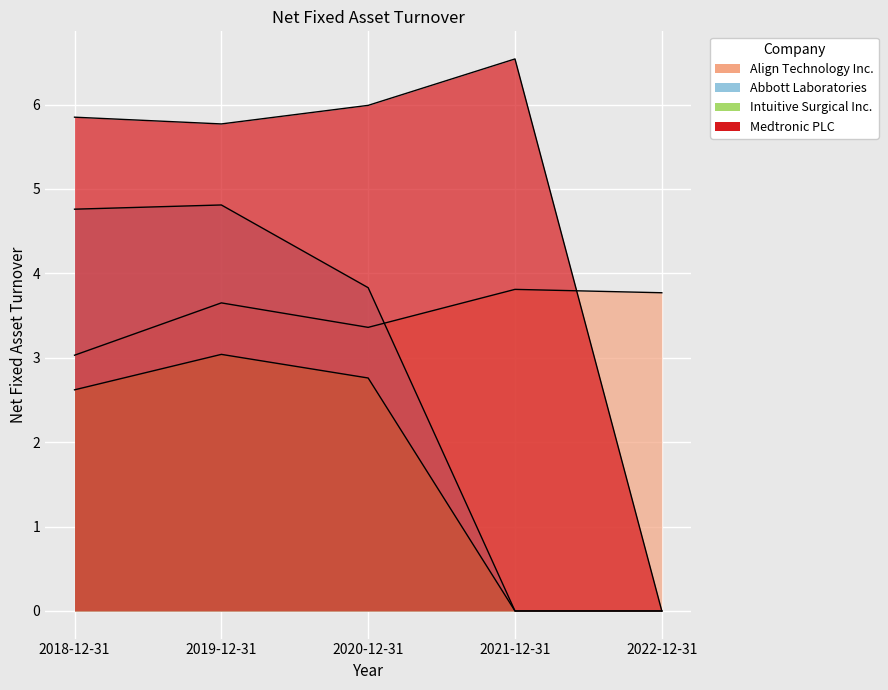

How many values in Medtronic PLC are above zero?

4